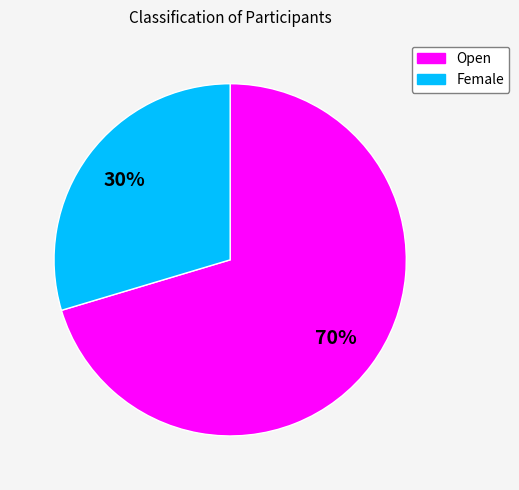

Is the sum of Female and Open greater than half?

Yes